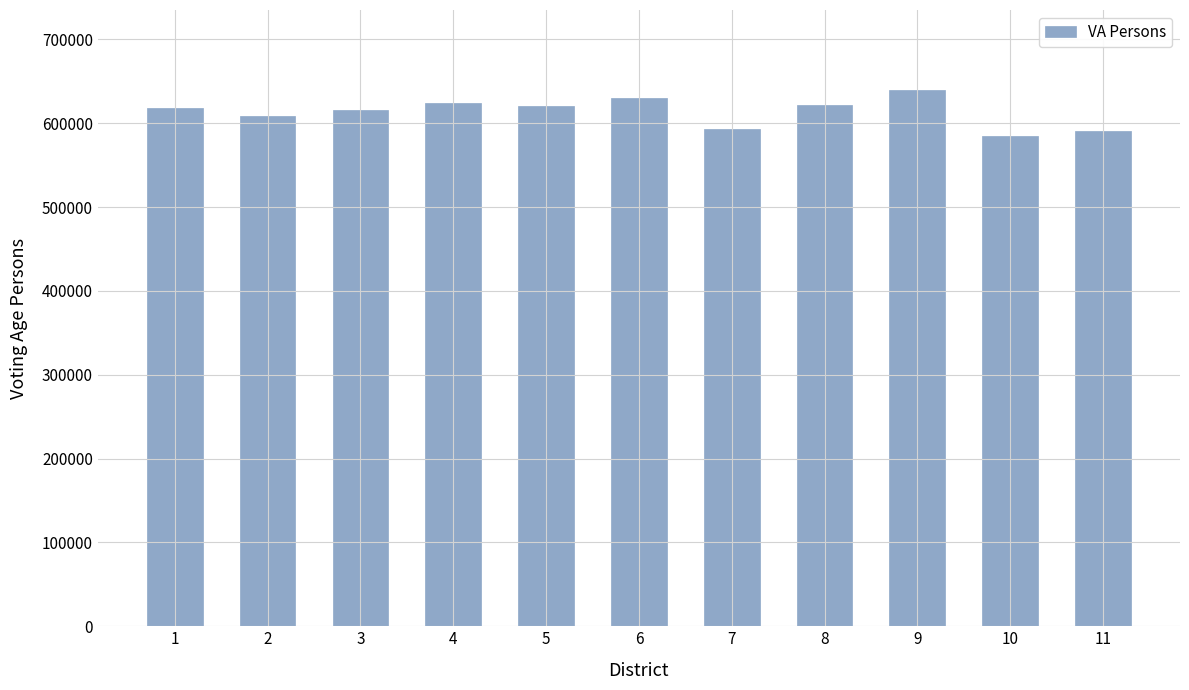

What is the average value?

613187